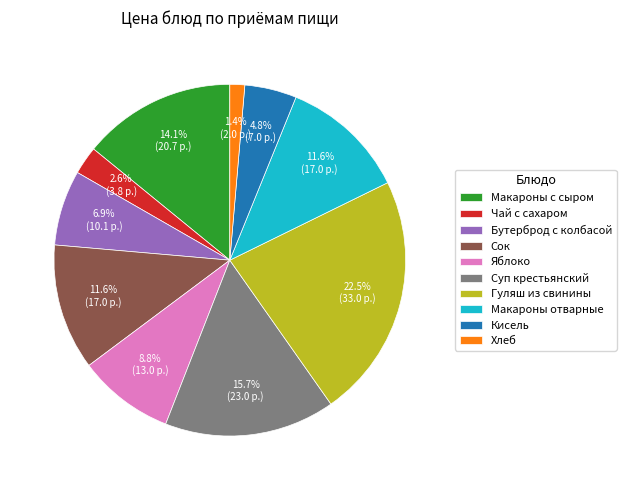

Do Макароны с сыром and Яблоко together represent more than half of the pie?

No